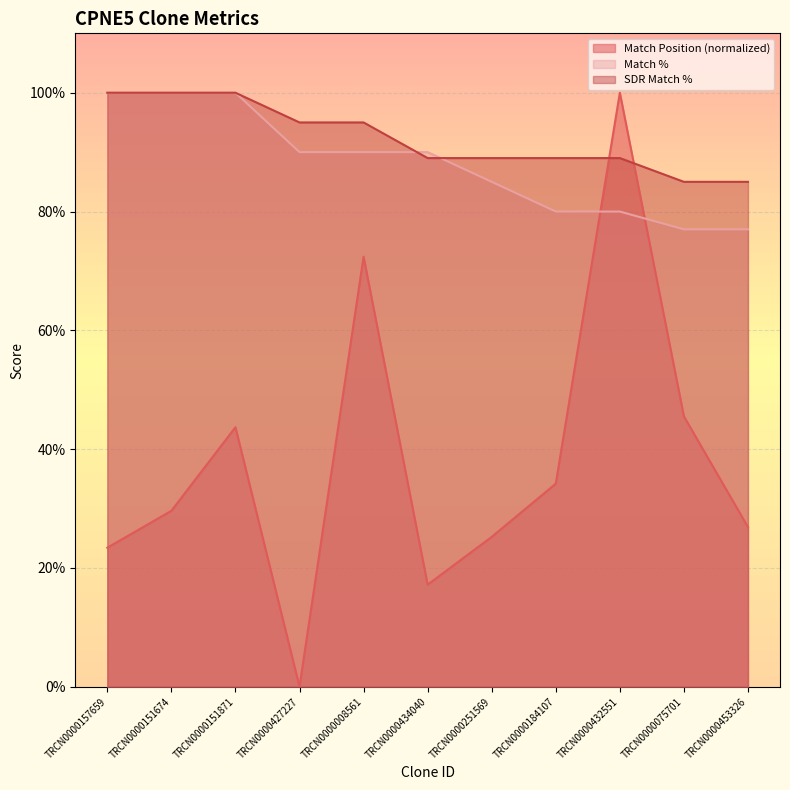

What is the difference between the highest and lowest values at TRCN0000184107?

54.8